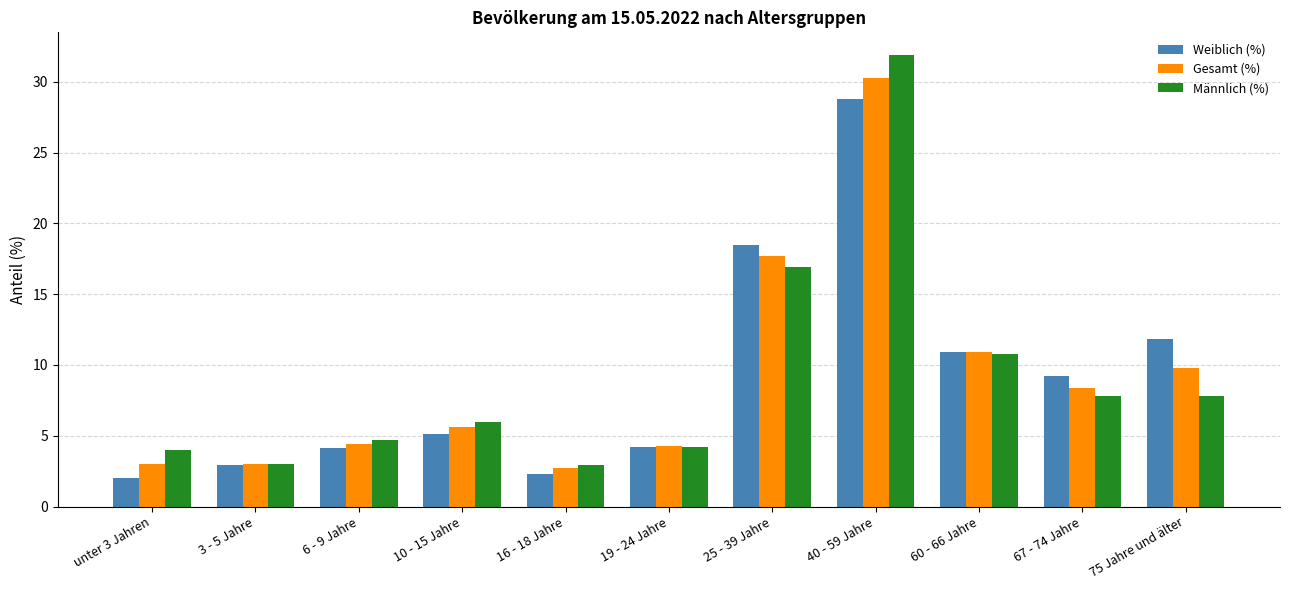

Are the bars grouped side by side (vs. stacked)?

Yes